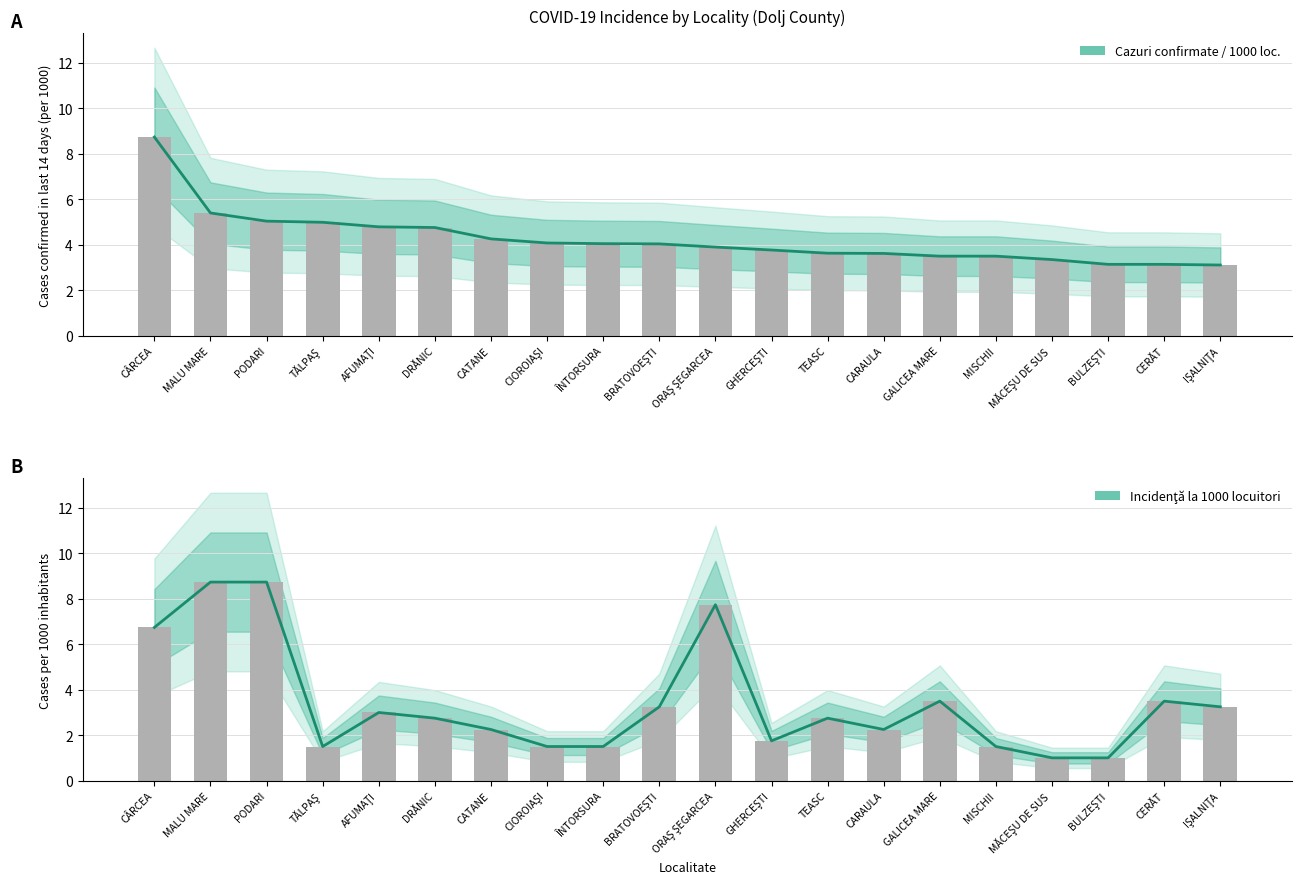

Rank the series by their average value, from highest to lowest.

CAZURI CONFIRMATE IN ULTIMELE 14 ZILE, INCIDENTA LA 1000 LOCUTORI